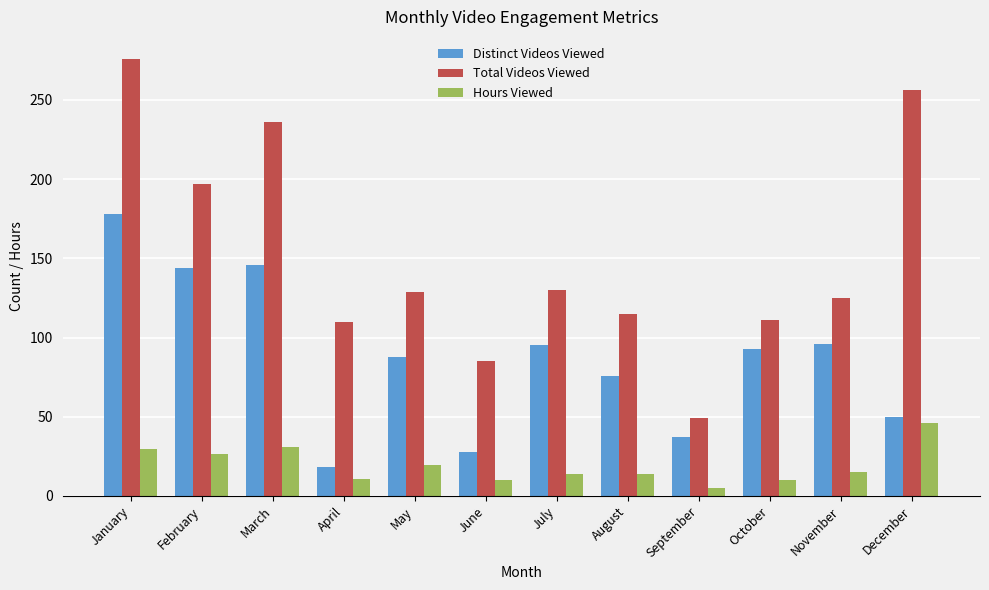

Which series has the largest total across all categories?

Total Videos Viewed